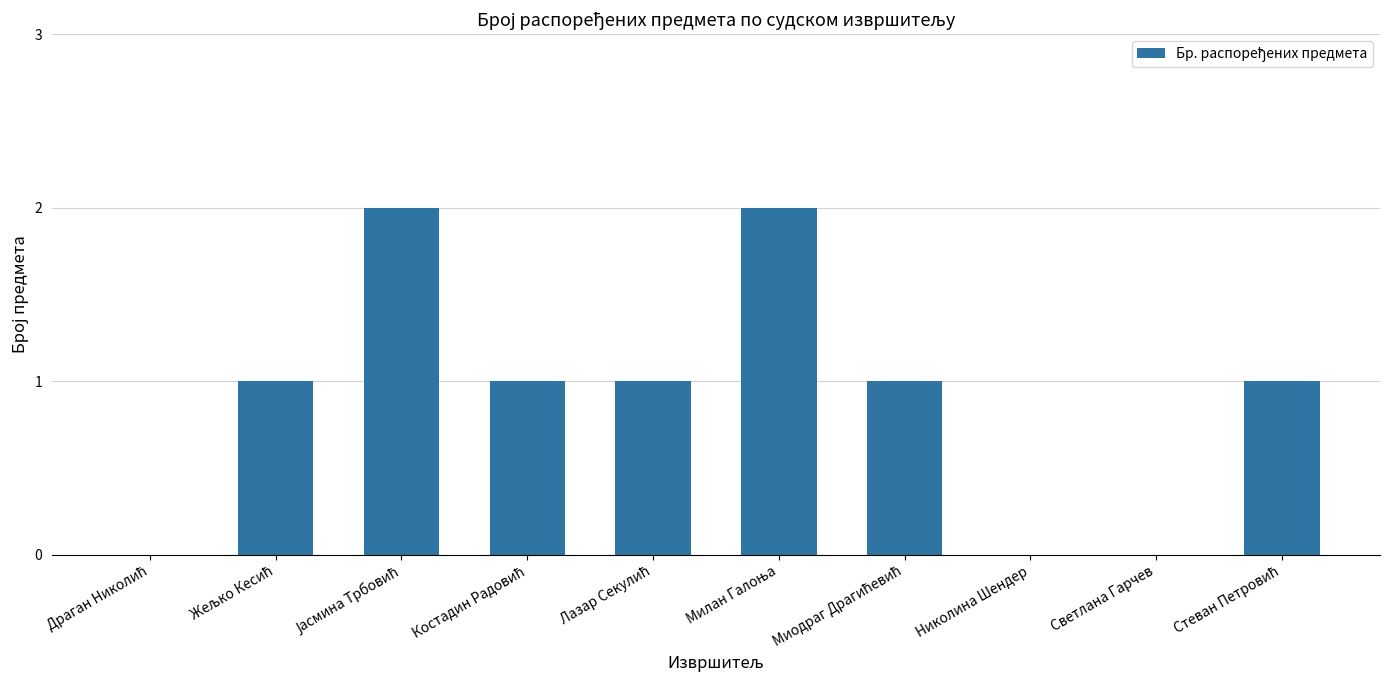

What is the sum of all values?

9